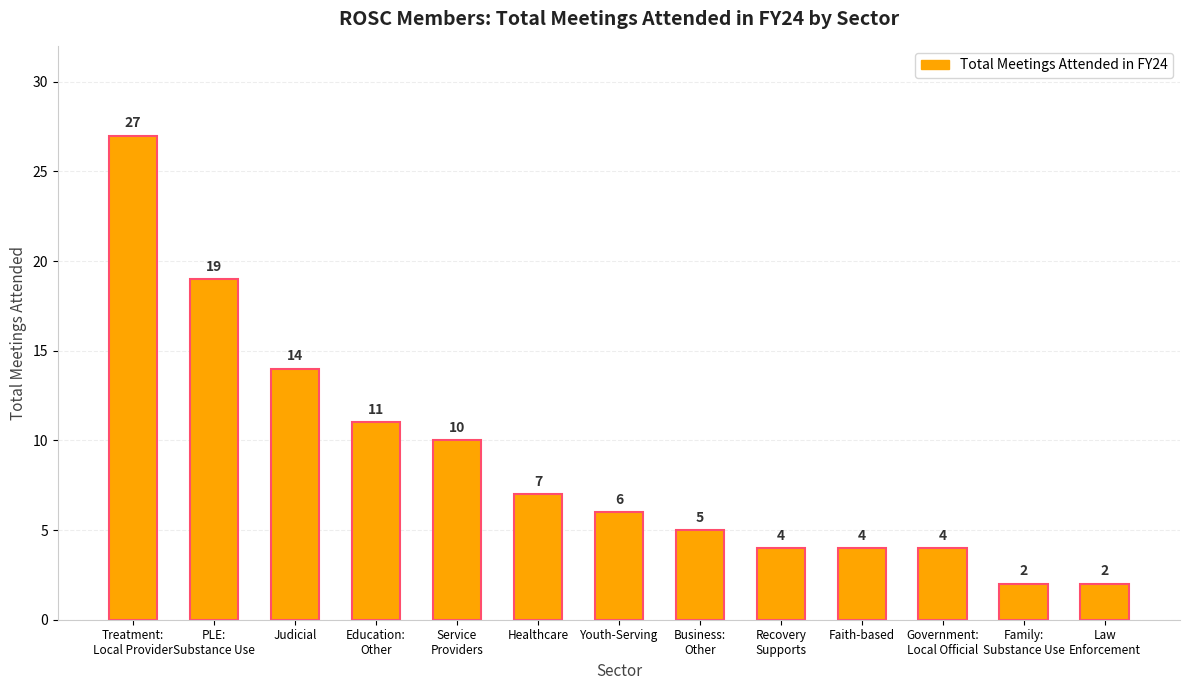

Reading right to left, list all the values displayed in this chart.

2	2	4	4	4	5	6	7	10	11	14	19	27